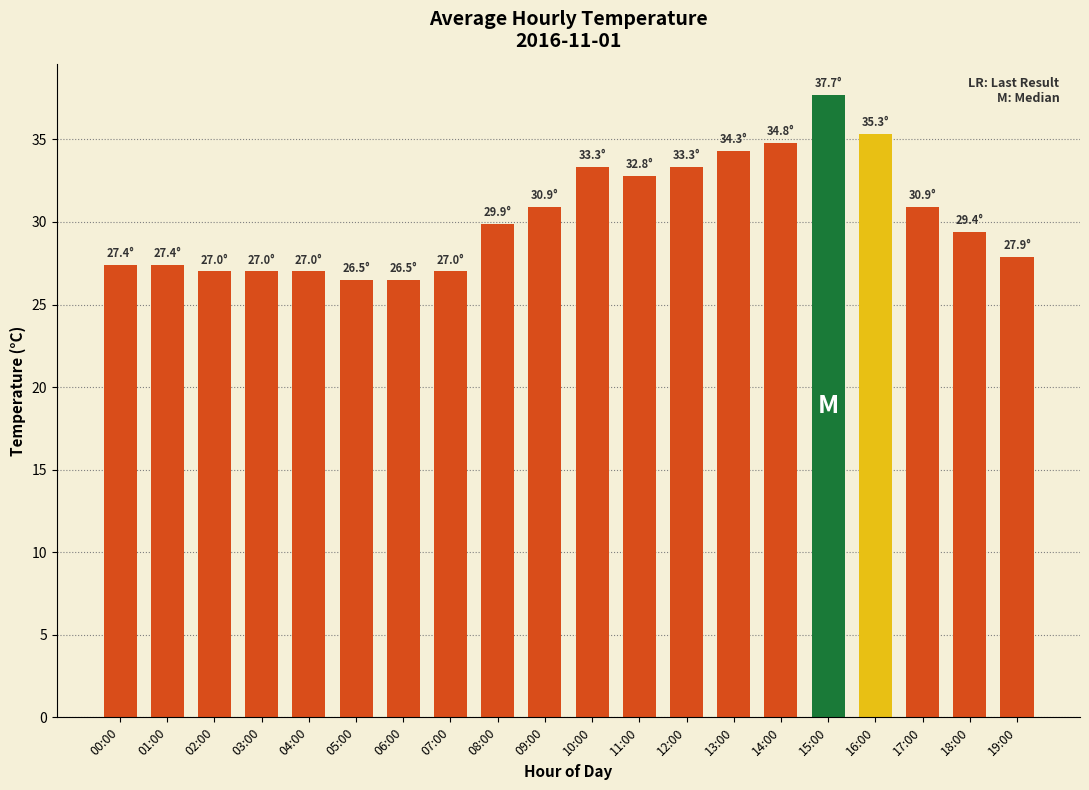

Which category has the highest value across all series?

15:00